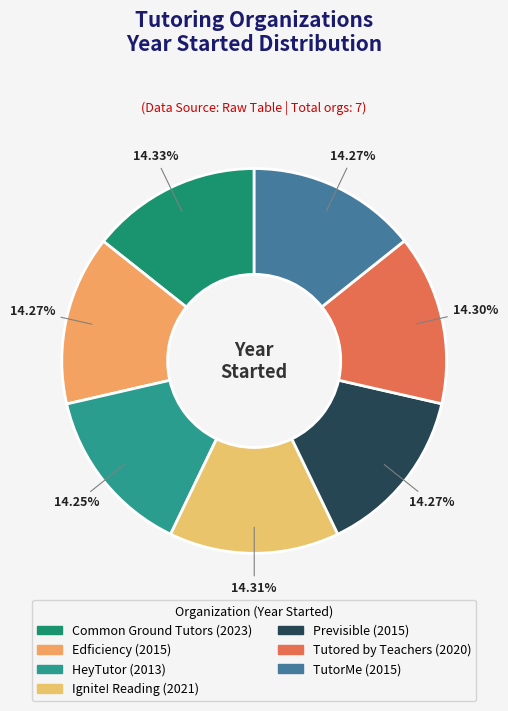

Rank the categories by value from lowest to highest.

HeyTutor, Edficiency, Previsible, TutorMe, Tutored by Teachers, Ignite! Reading, Common Ground Tutors